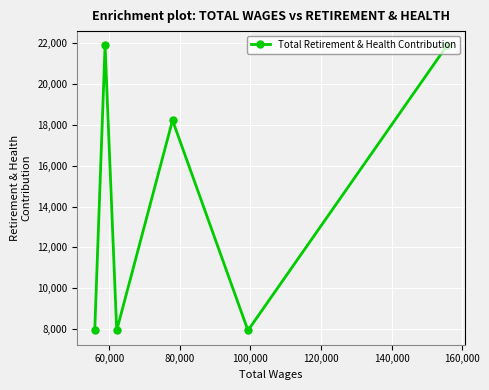

What is the sum of all values?

85800